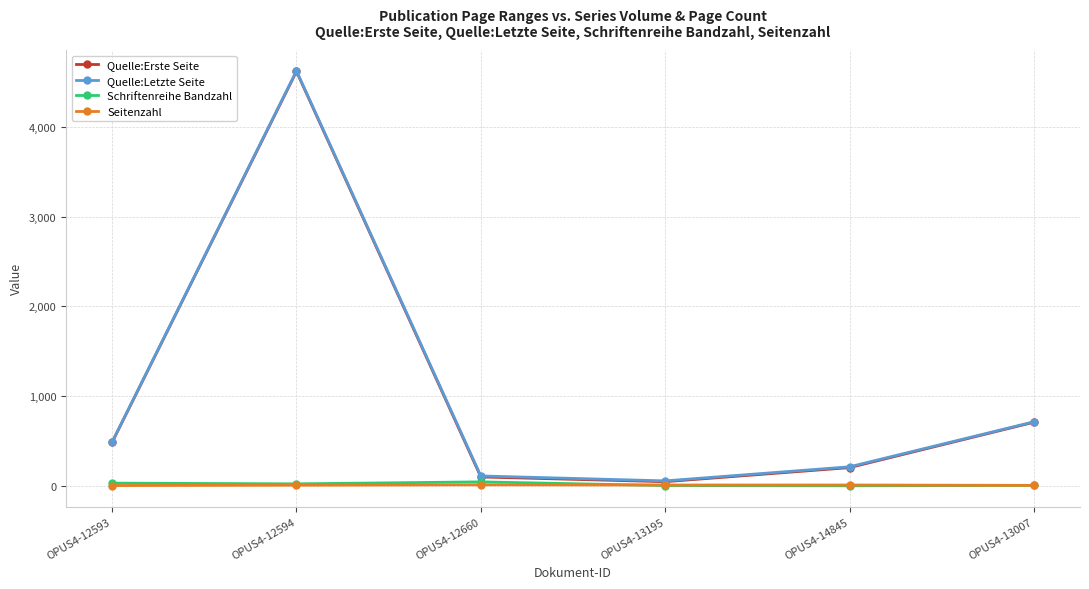

Which series has the largest range (max minus min)?

Quelle:Erste Seite